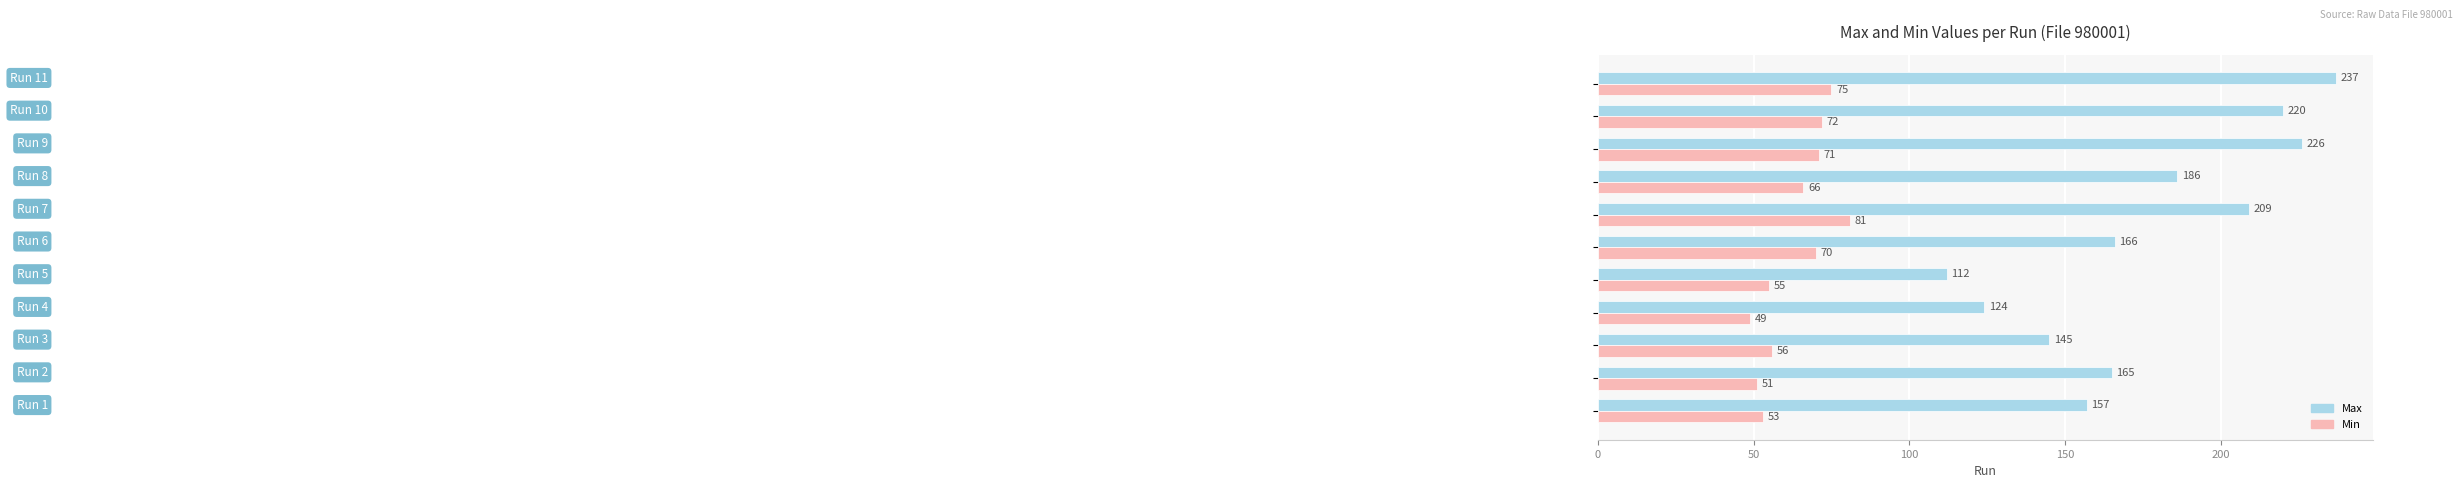

What is the lowest value of the Max series?

112